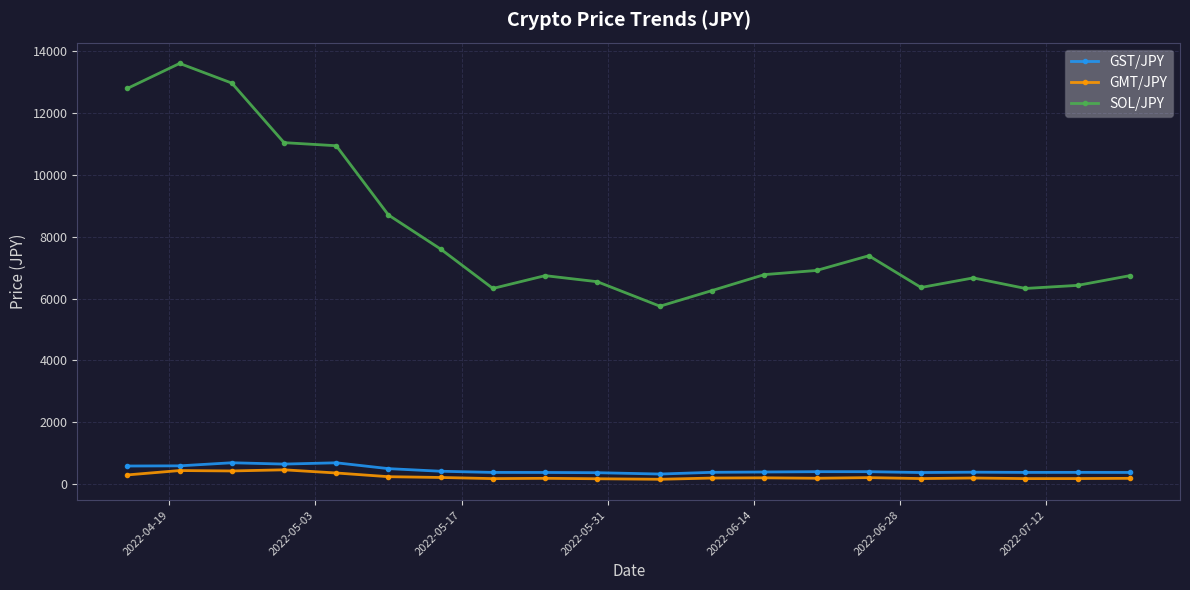

How many data points in GMT/JPY are less than 191?

10